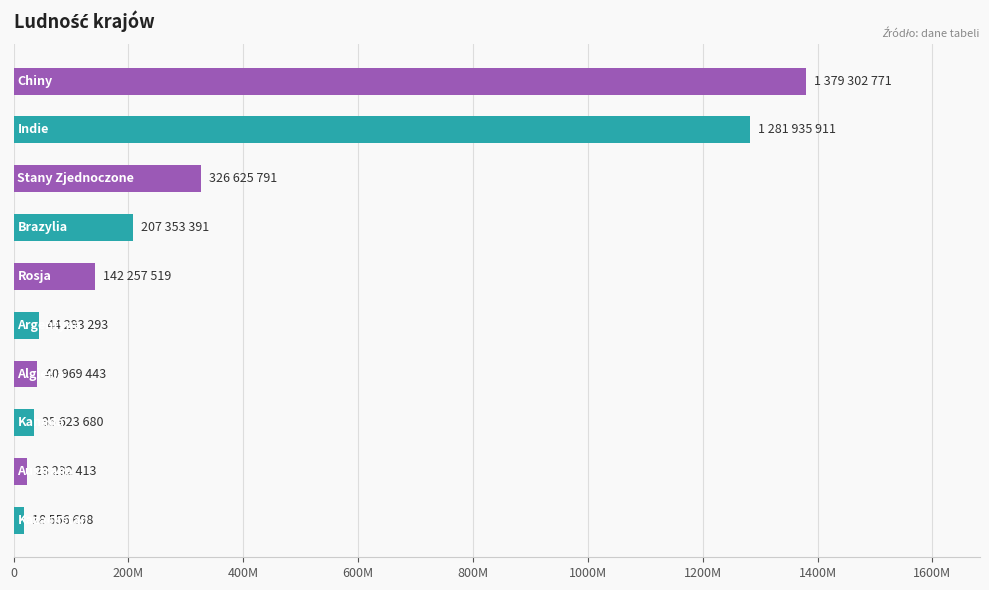

What is the difference between the maximum and minimum values?

1360746073